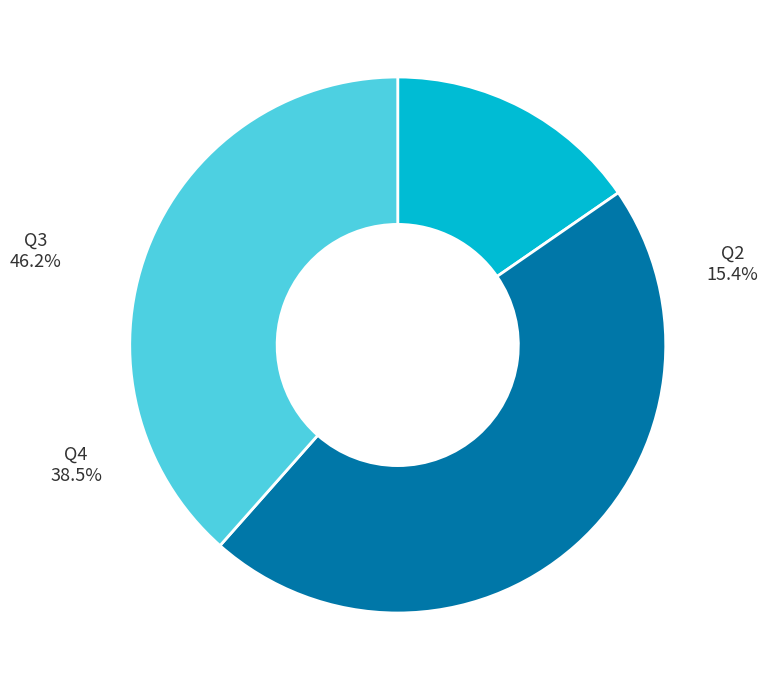

To the nearest percent, what is the difference between the Q2 and Q3 slice percentages?

31%